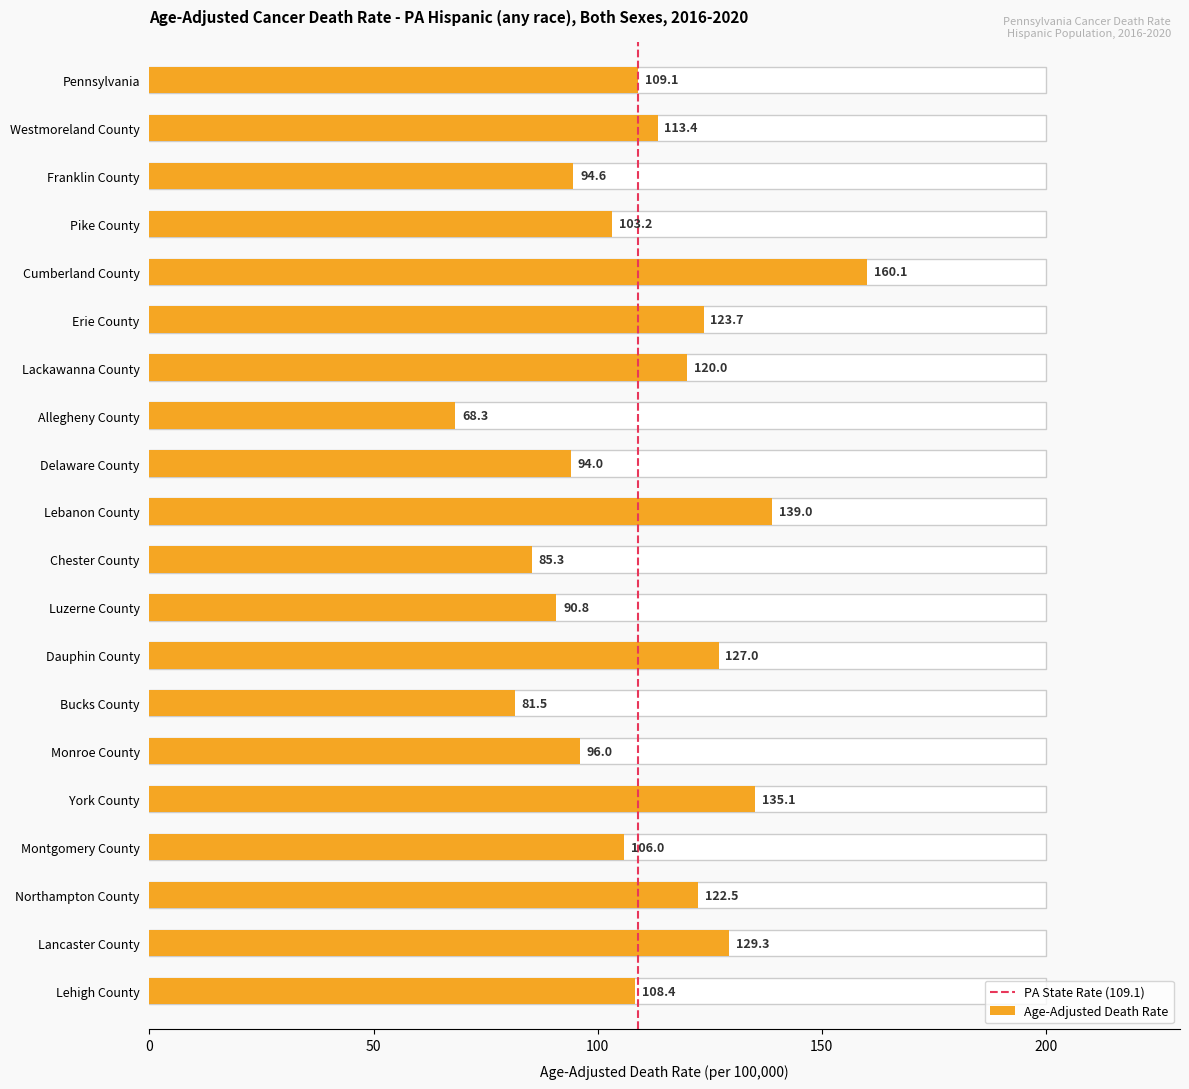

Between 50 and 0, which is larger?

50